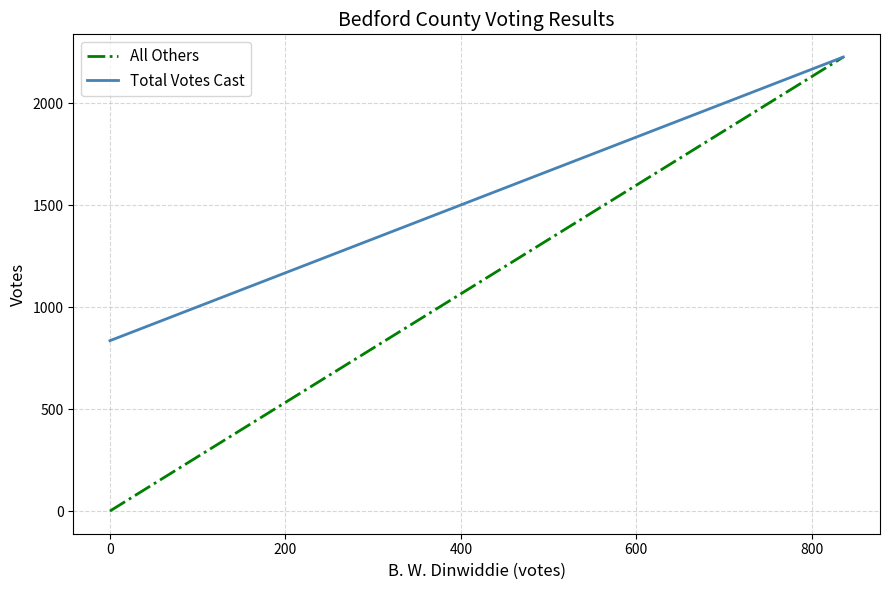

What are all the series names shown in the legend?

All Others, Total Votes Cast